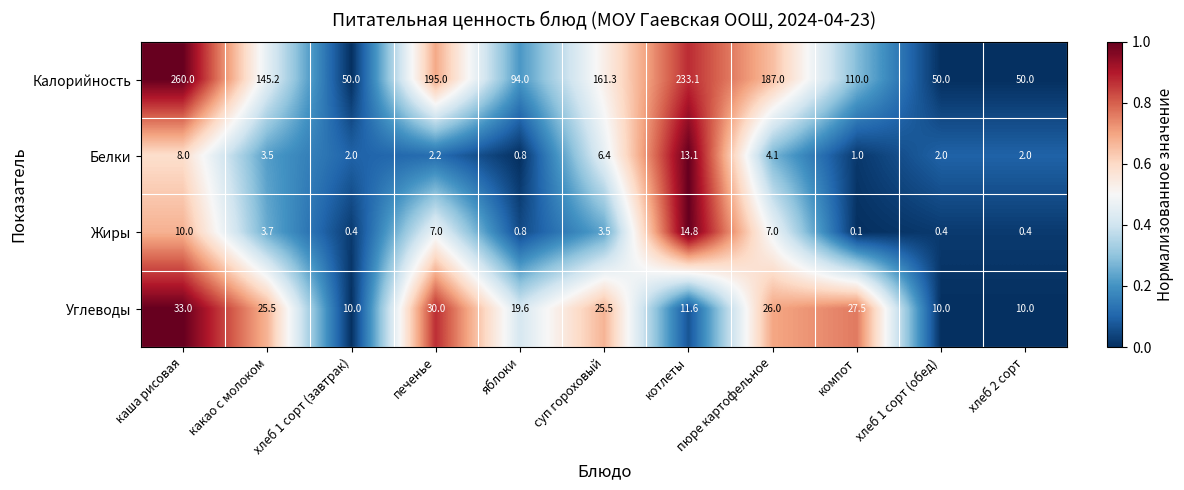

True or false: Углеводы has a value of 11.6 at котлеты.

True